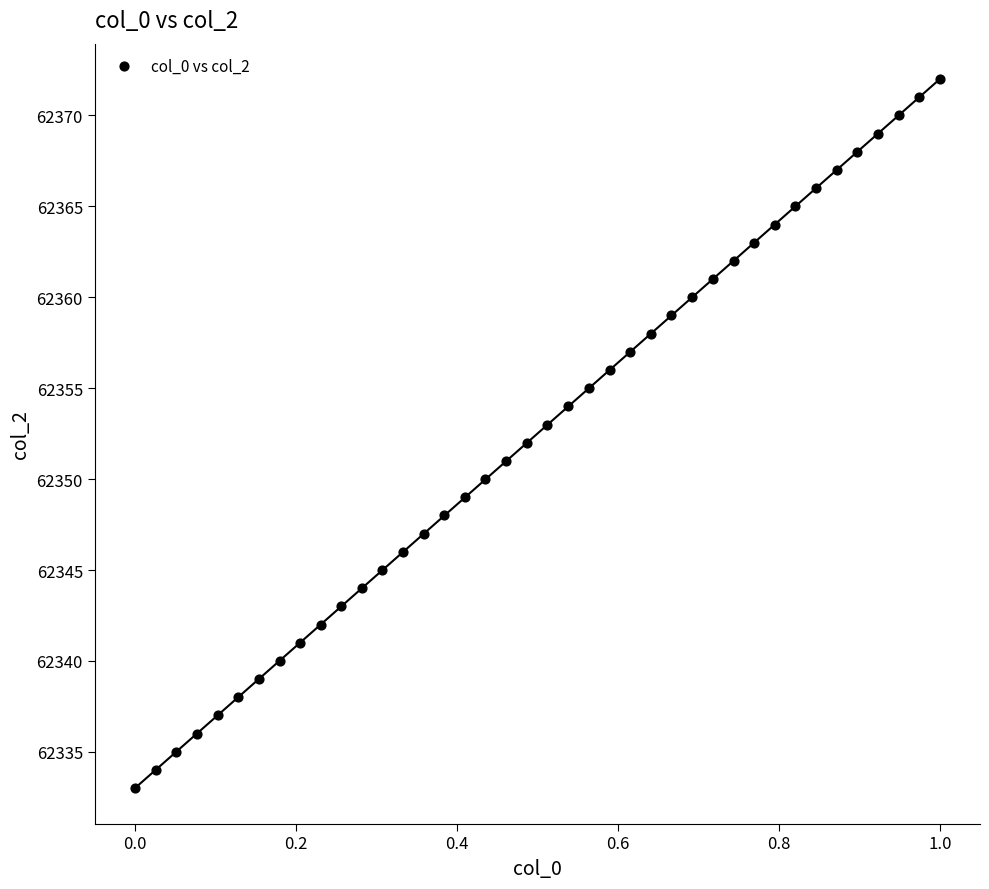

What is the range of Y values (max minus min)?

39